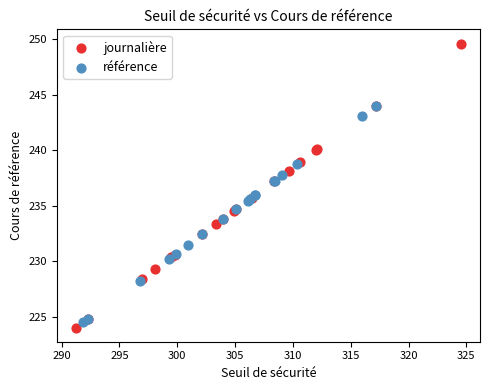

Which series reaches the maximum Y coordinate?

journalière